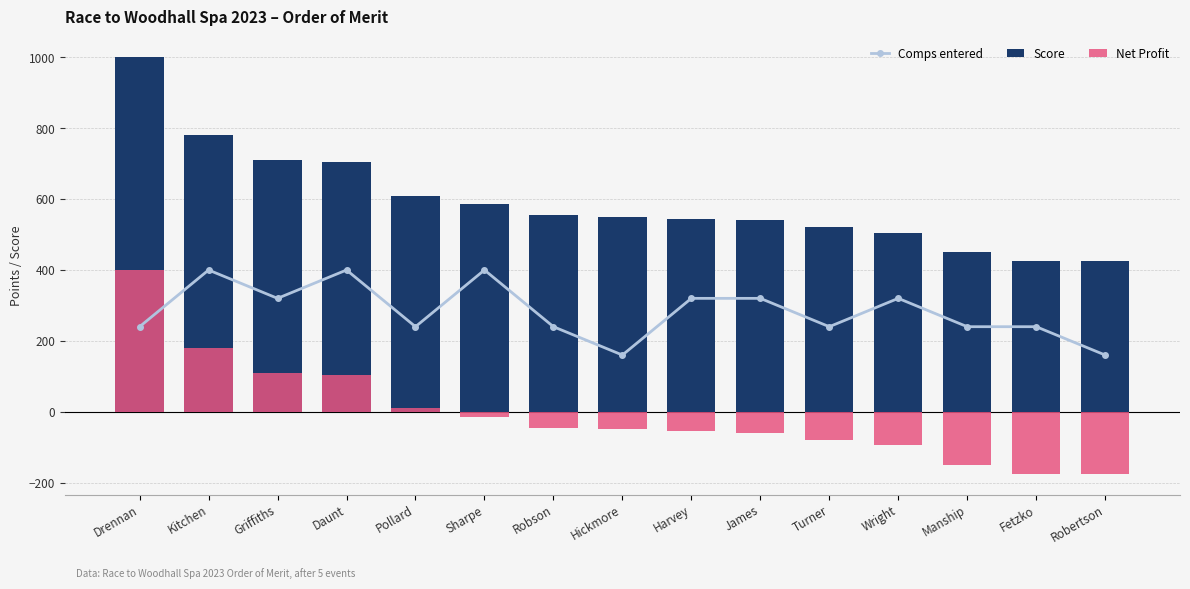

What is the label of the 13th bar from the right?

Griffiths